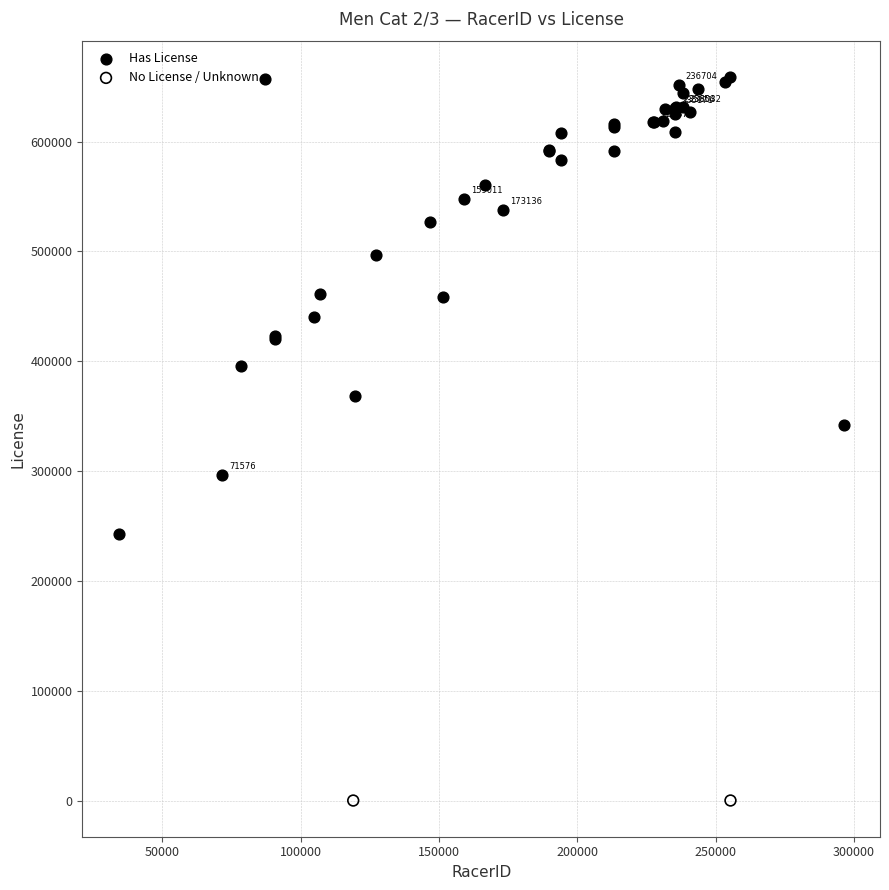

What are all the series names shown in the legend?

Has License, No License / Unknown